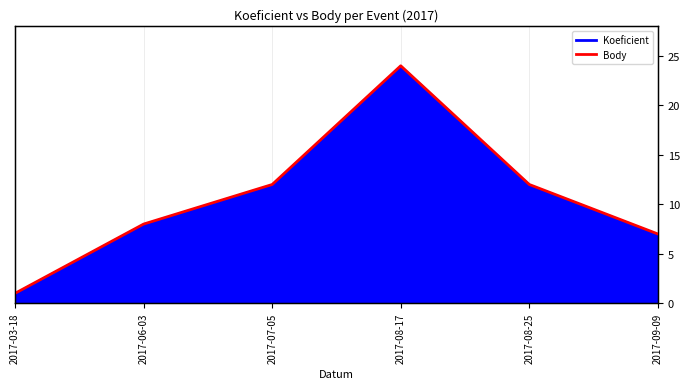

What is the greatest value displayed?

24